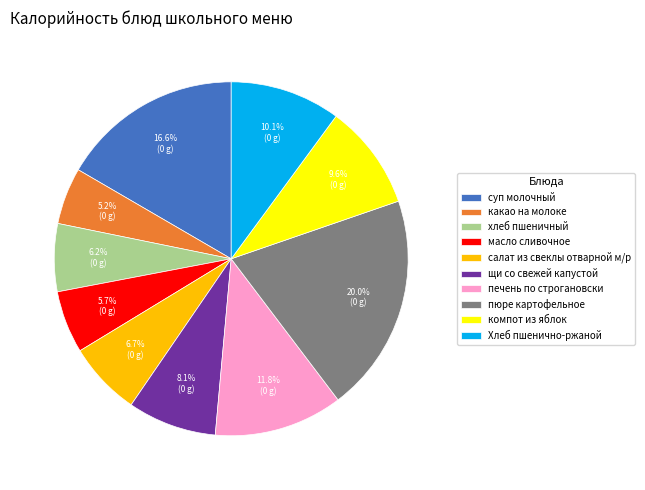

What percentage is the печень по строгановски slice, to the nearest percent?

12%